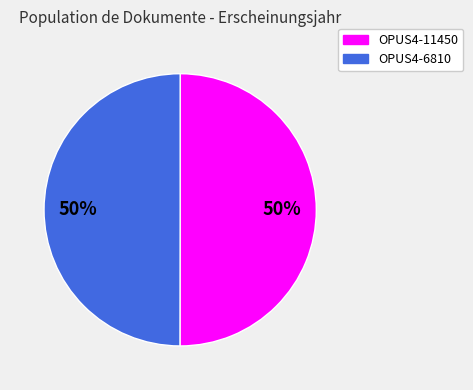

What is the ratio of the value at OPUS4-6810 to the value at OPUS4-11450?

1.0